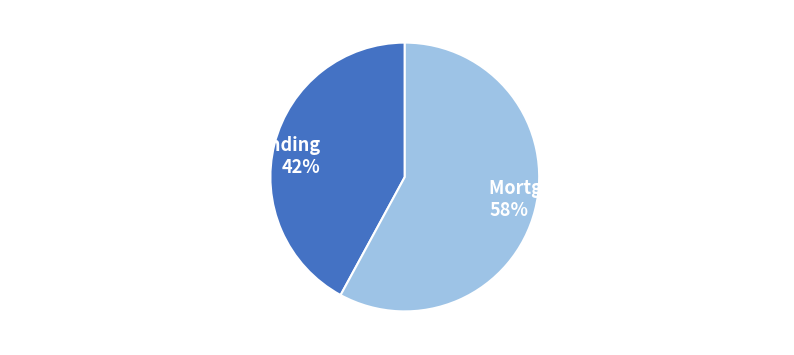

Is the sum of Mortgage Pfandbriefe Cover Pool and Mortgage Pfandbriefe Outstanding greater than half?

Yes